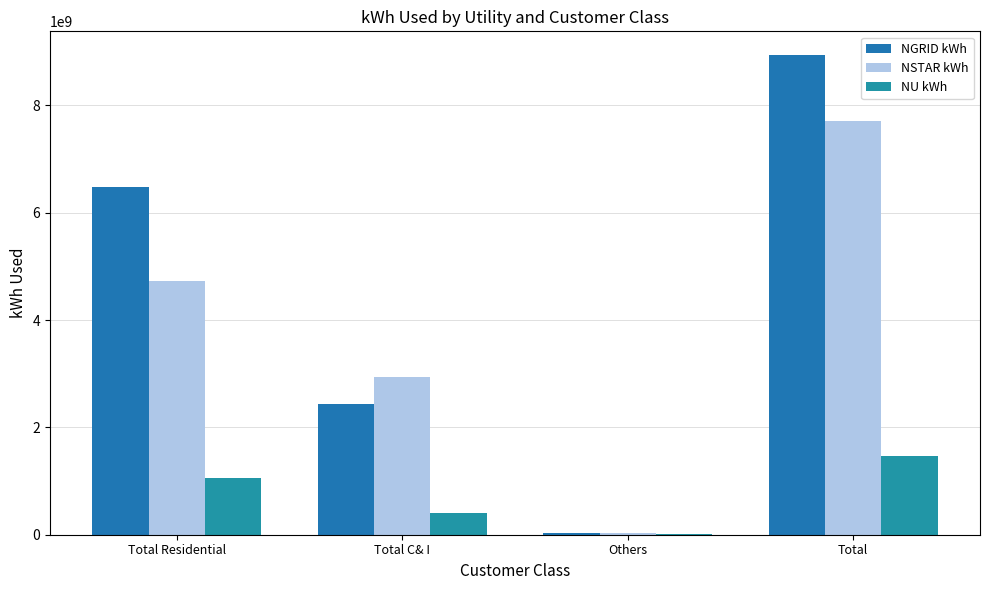

The value of NSTAR kWh at Others is 54987519.8. True or false?

False